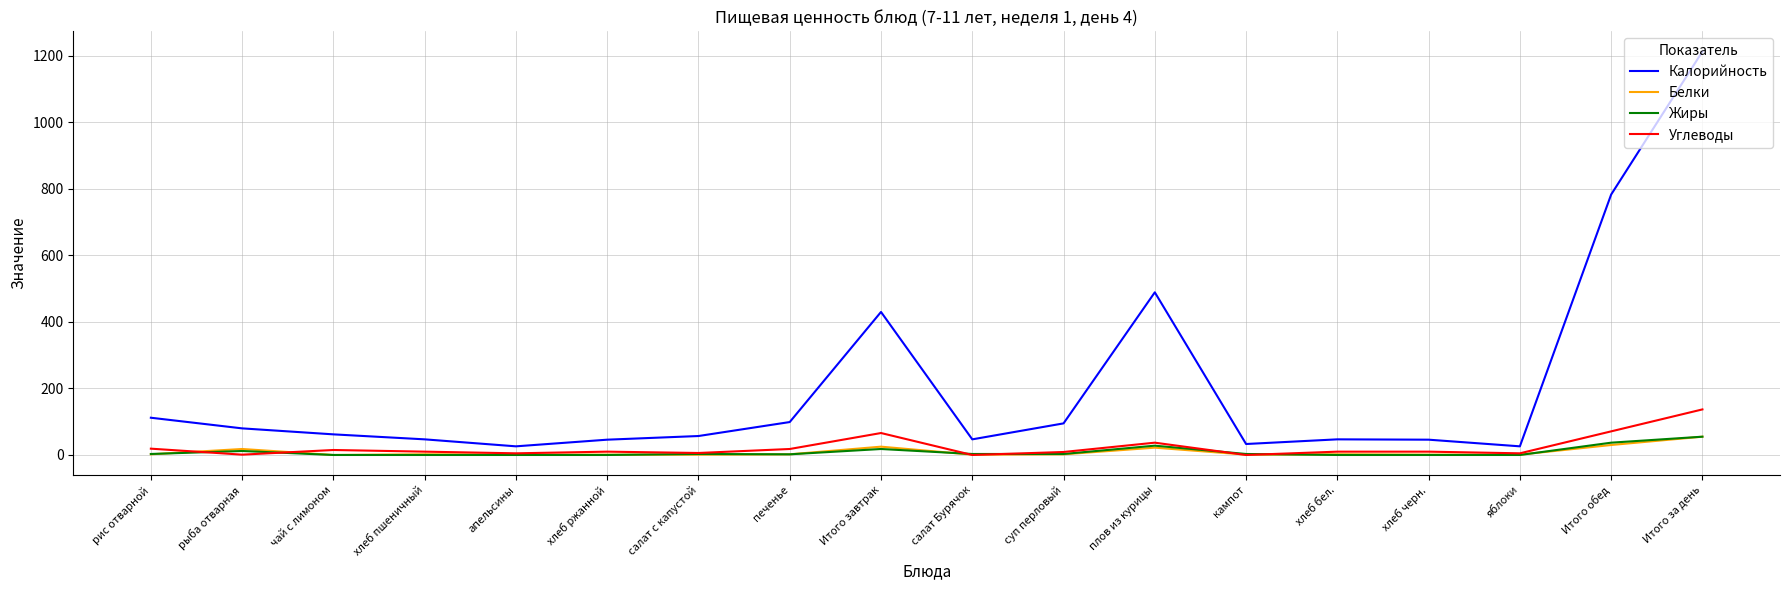

What is the highest value of the Углеводы series?

137